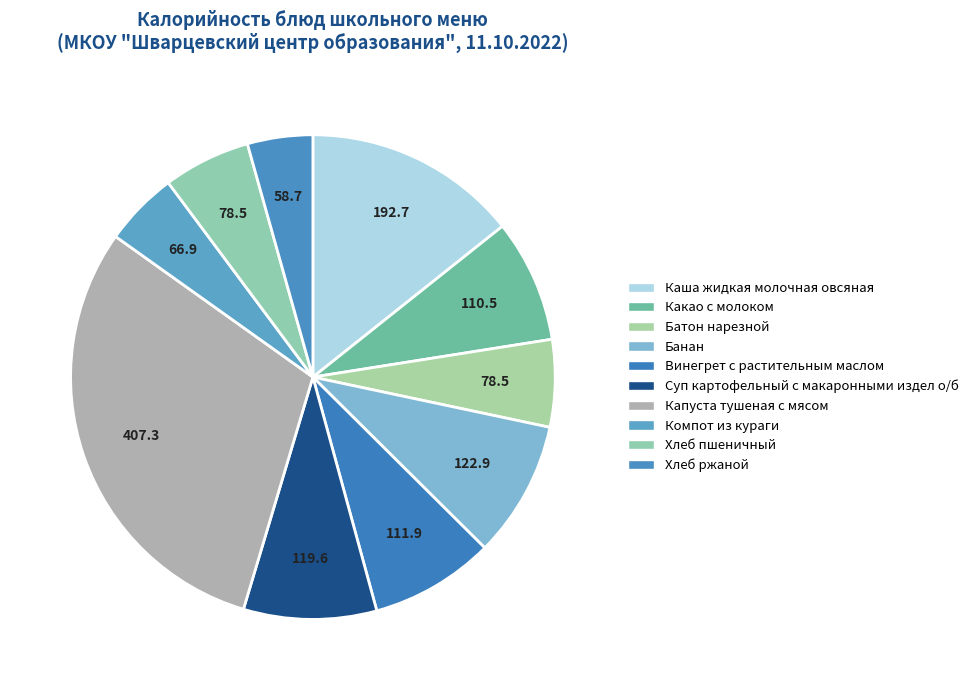

How many segments does this pie chart have?

10